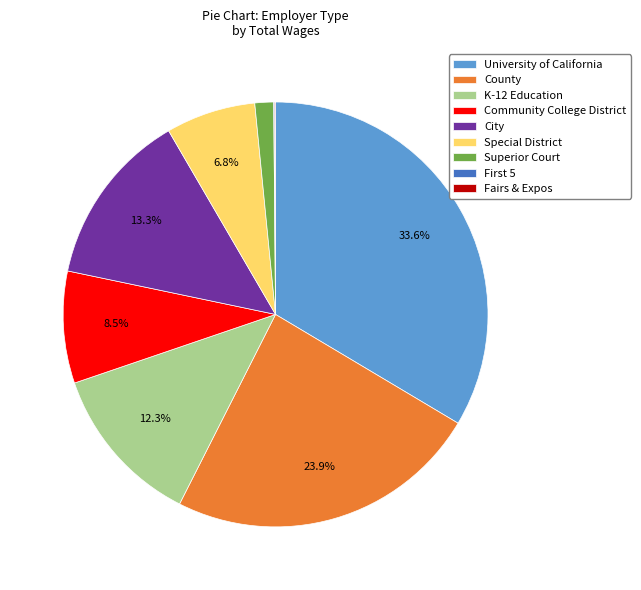

True or false: University of California accounts for 39% of the total.

False